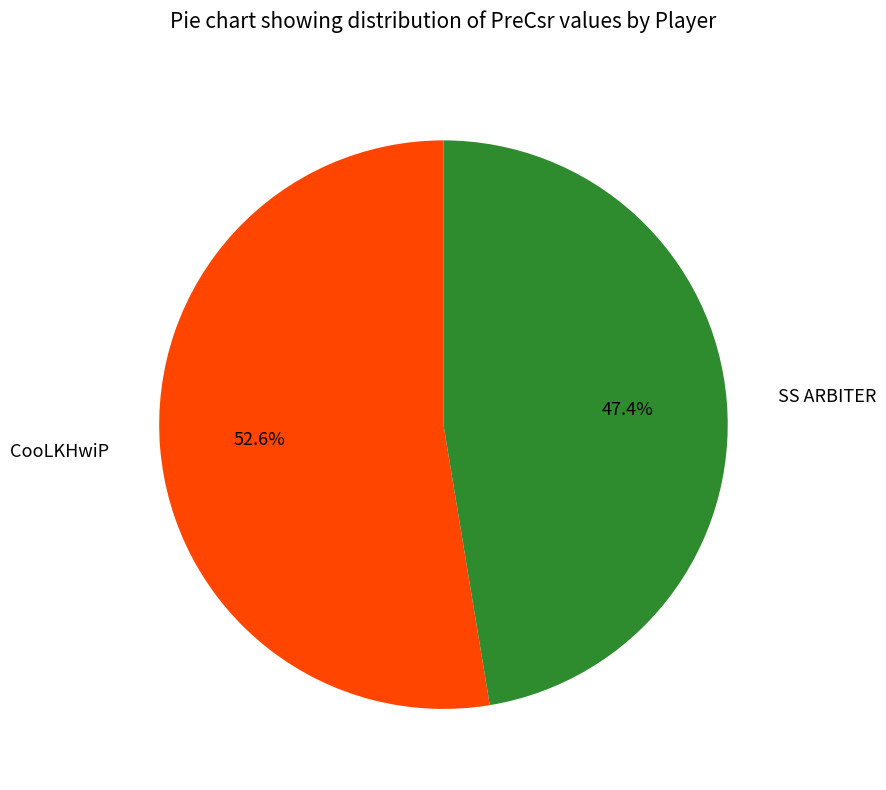

Is the sum of CooLKHwiP and SS ARBITER greater than half?

Yes